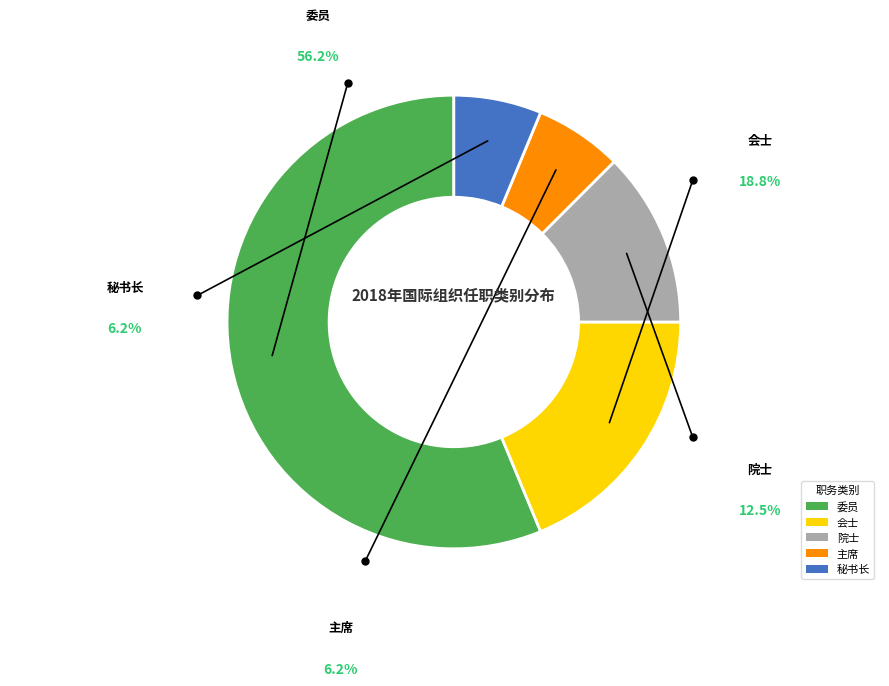

To the nearest percent, what portion does 委员 represent?

56%